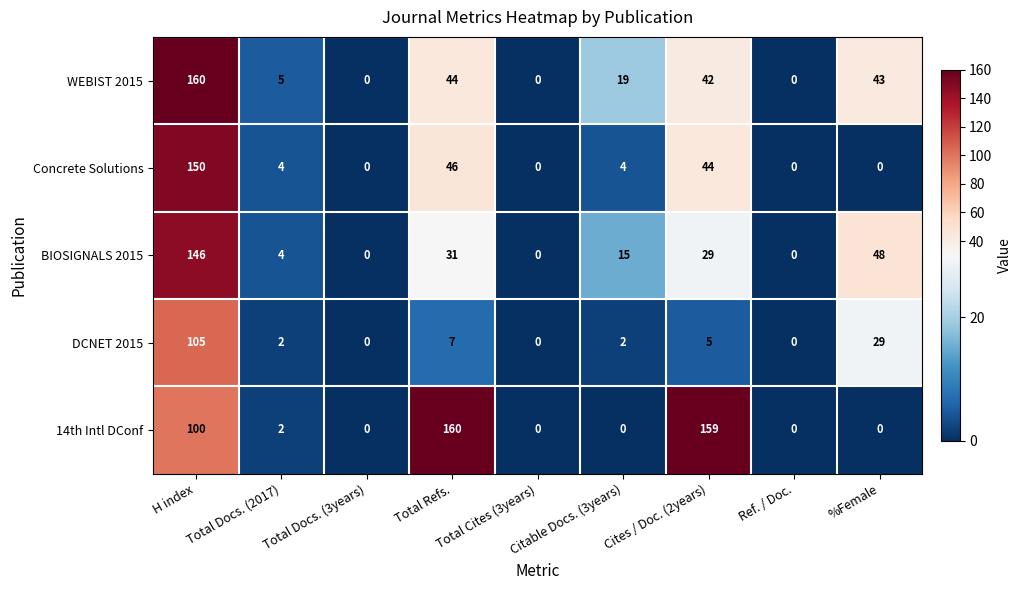

Which series changed the most between Total Docs. (2017) and %Female?

BIOSIGNALS 2015